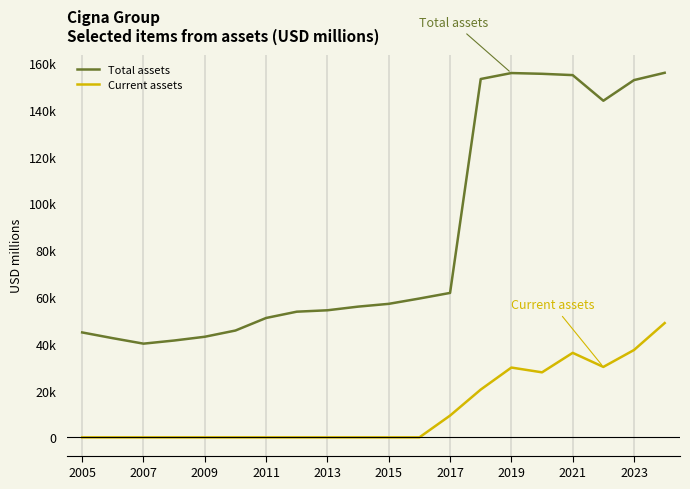

Which label corresponds to the smallest value in the chart?

2005